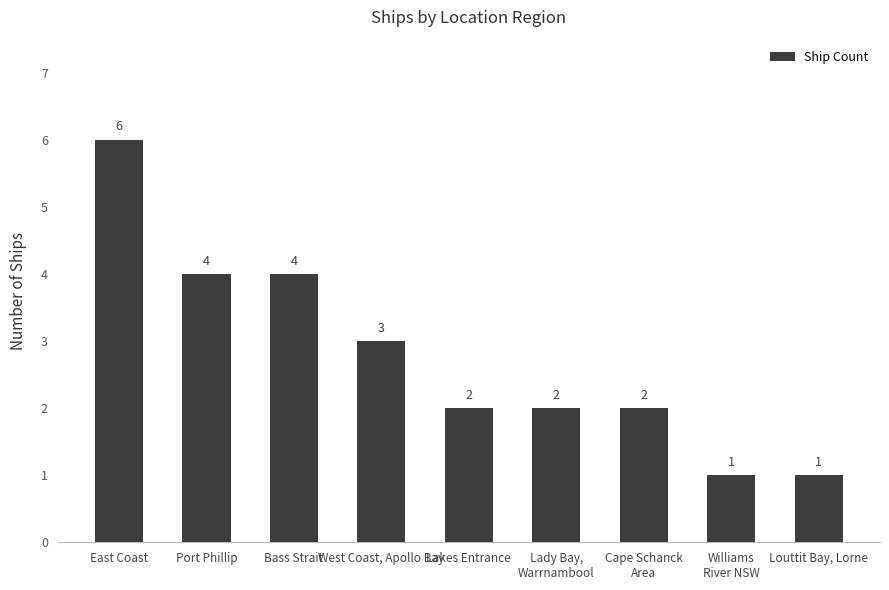

What is the label of the 5th bar from the right?

Lakes Entrance